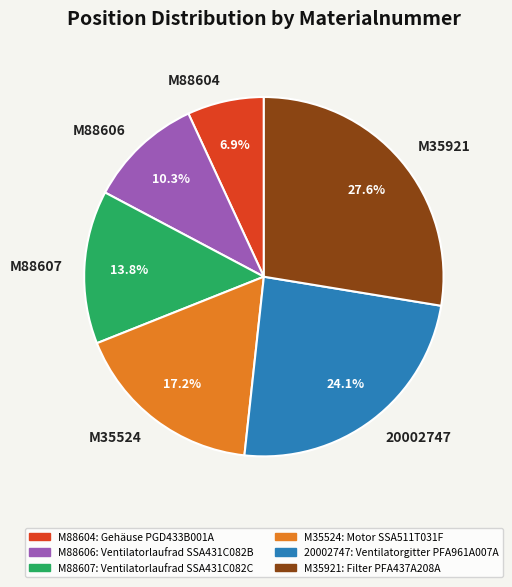

Approximately how many times larger is the value at M88604 compared to M88607?

0.5